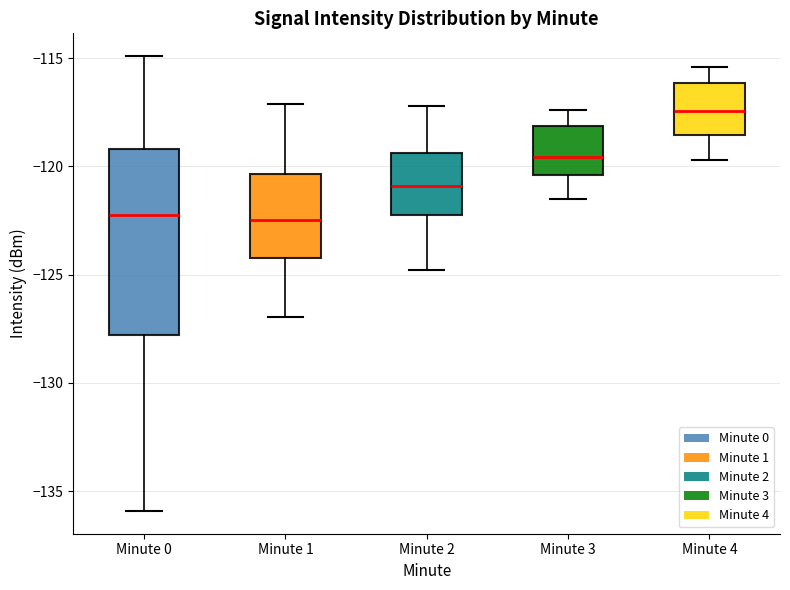

Reading left to right, transcribe this box plot: for each box, give where its median line is, the range the box spans, and where its two whiskers end, as read against the y-axis. The values are not printed on the chart, so give them approximately, as read against the axis.

Minute 0: median -122.5, box -128.0 to -119.0, whiskers -136.0 to -115.0
Minute 1: median -122.5, box -124.0 to -120.5, whiskers -127.0 to -117.0
Minute 2: median -121.0, box -122.0 to -119.5, whiskers -125.0 to -117.0
Minute 3: median -119.5, box -120.5 to -118.0, whiskers -121.5 to -117.5
Minute 4: median -117.5, box -118.5 to -116.0, whiskers -119.5 to -115.5